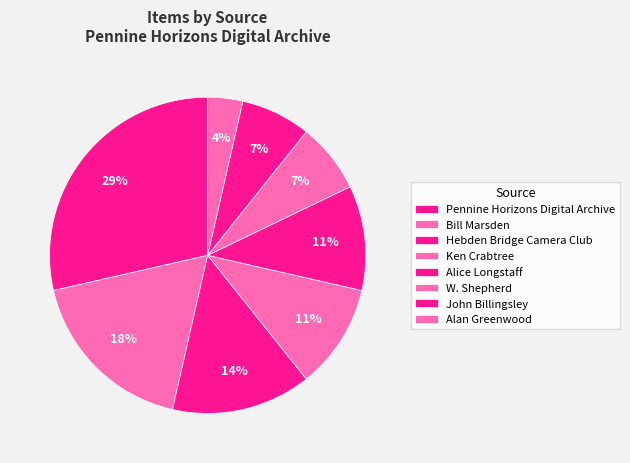

Is it true that Alice Longstaff is 15% of the pie?

False